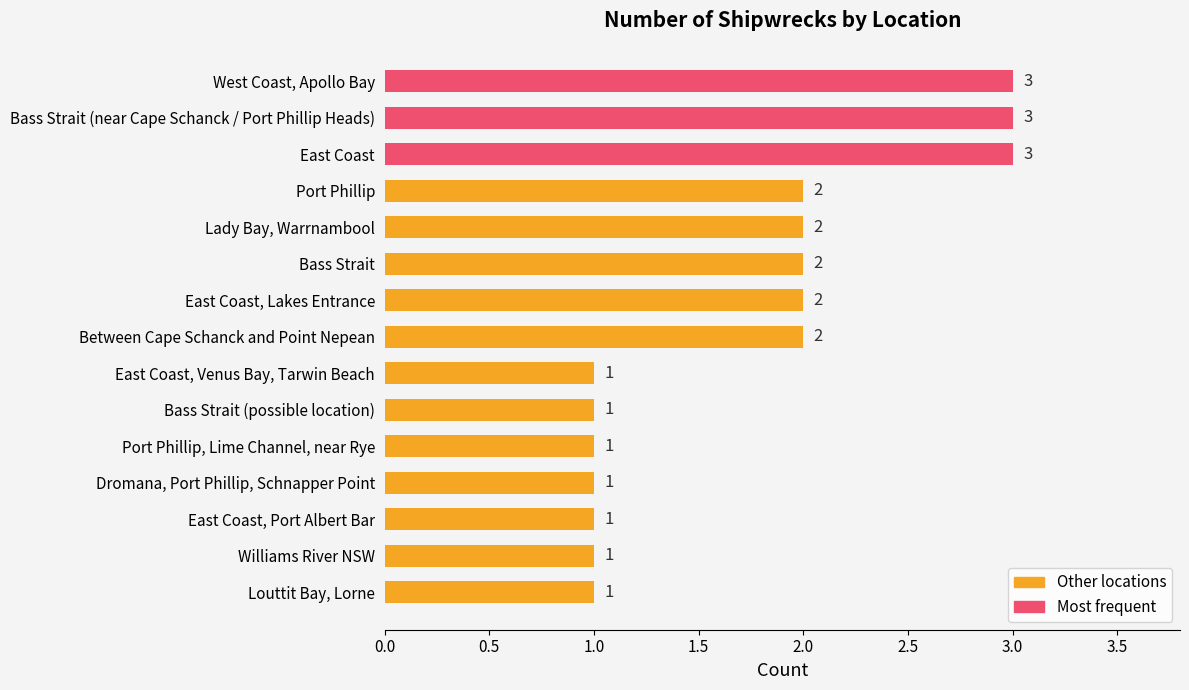

How many bars are there in total?

15